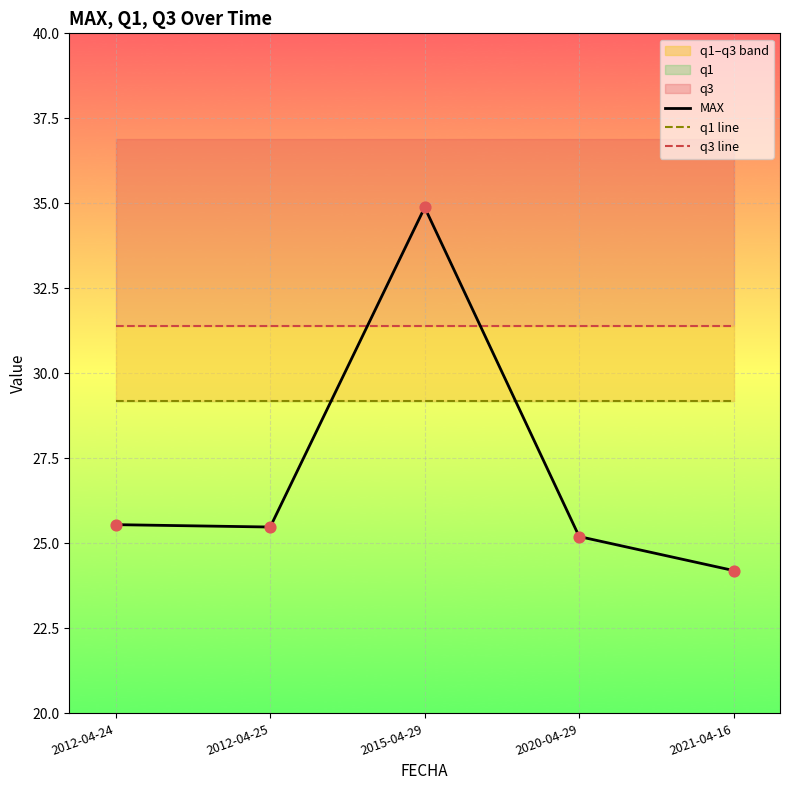

Which series has the largest total across all categories?

q3 line